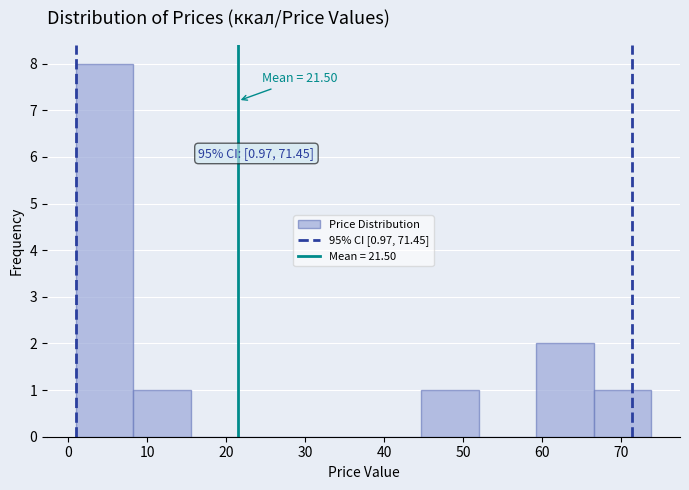

Which range on the x-axis has the tallest bar?

1 to 8